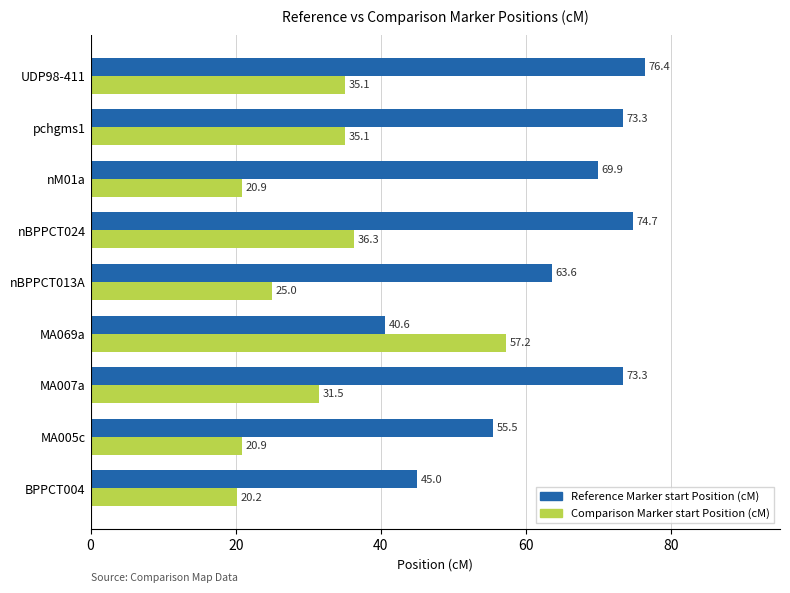

At how many categories does at least one series exceed 22?

9